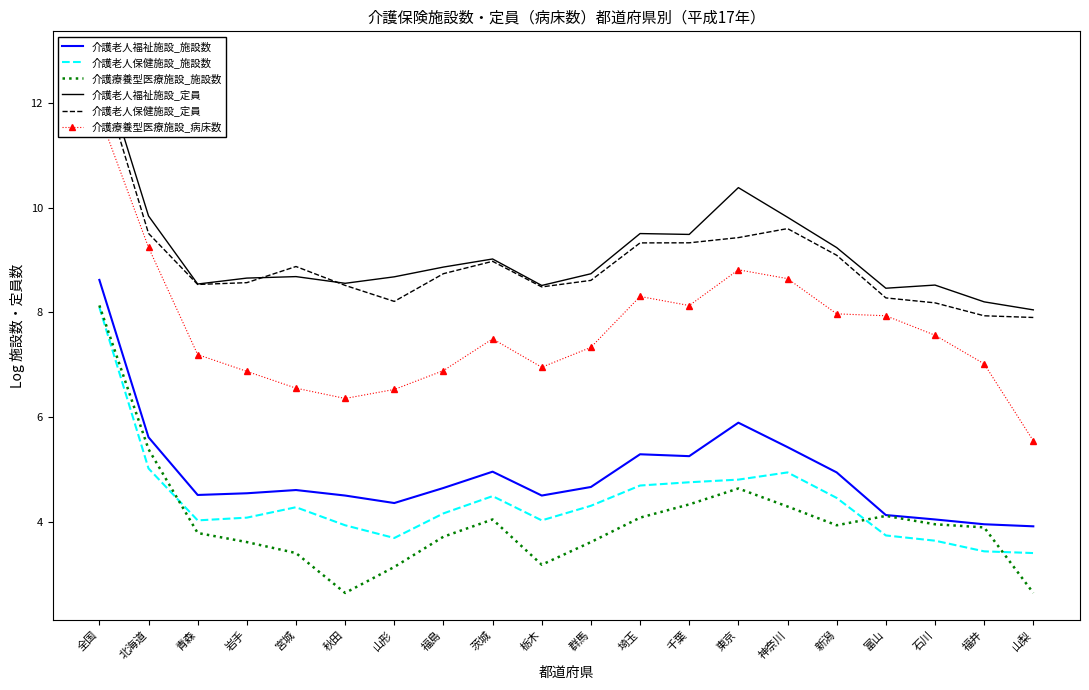

Is it true that 介護老人保健施設_定員 equals 3.8 at 富山?

False